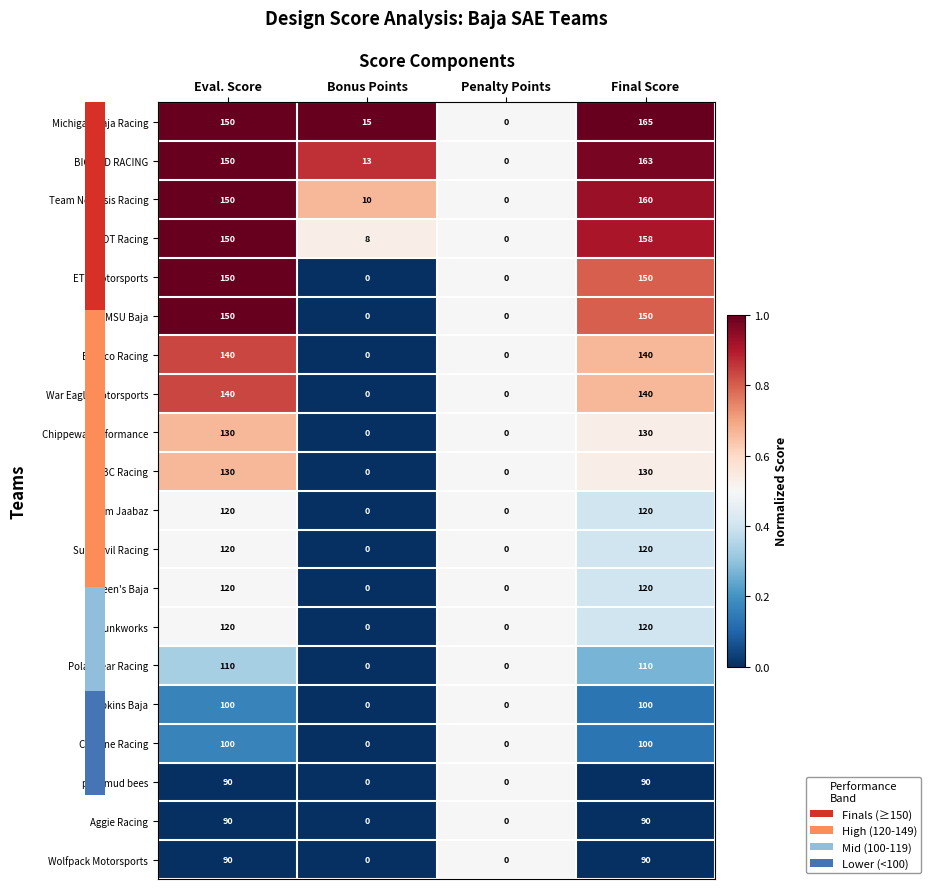

At which category is the sum across all series the highest?

Final Score